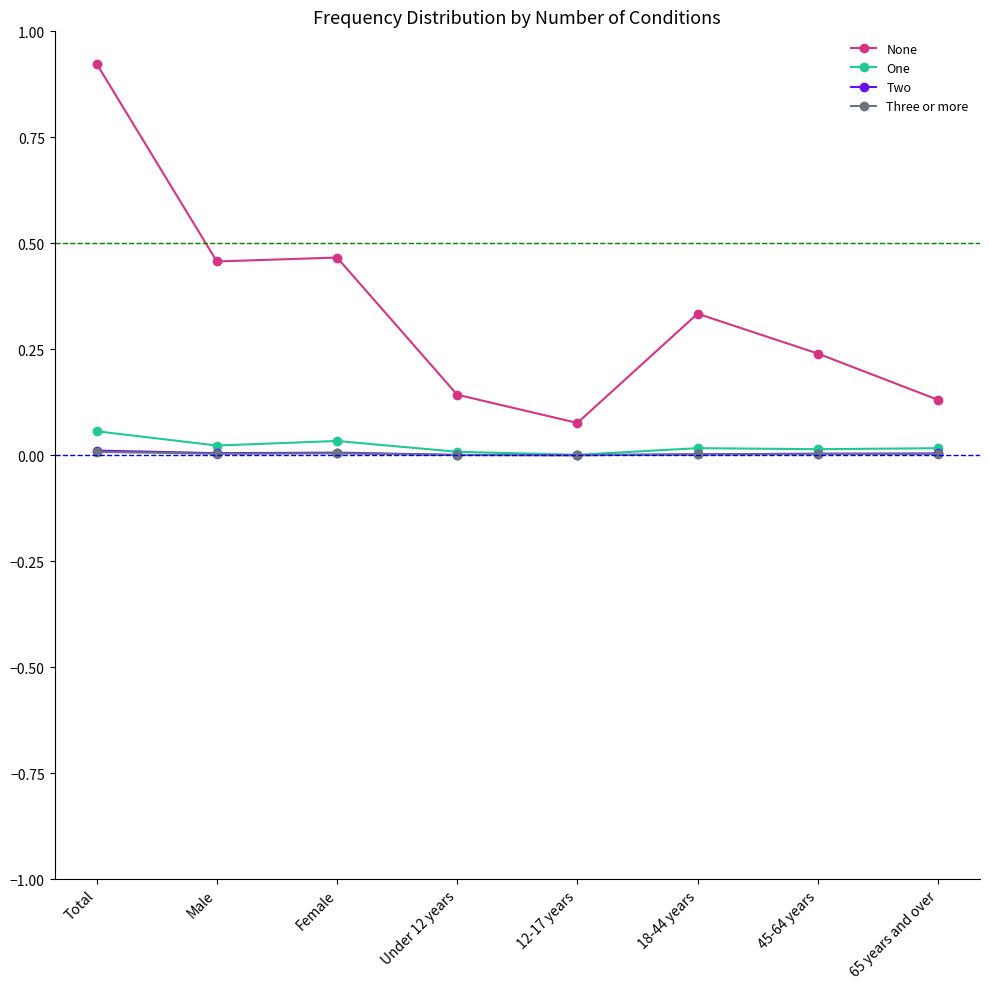

Which category has the highest value in the None series?

Total